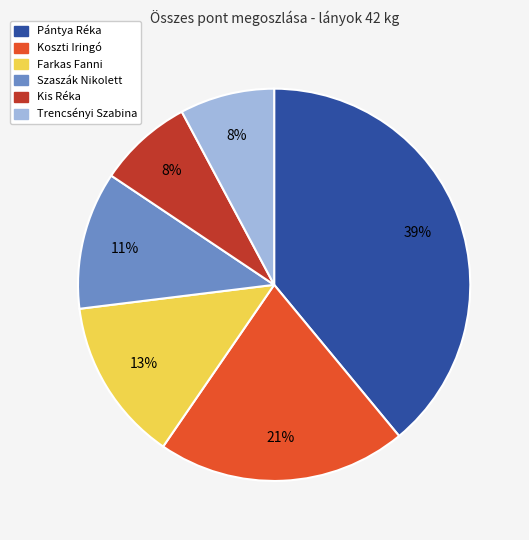

The Pántya Réka slice represents 39% of the pie. True or false?

True